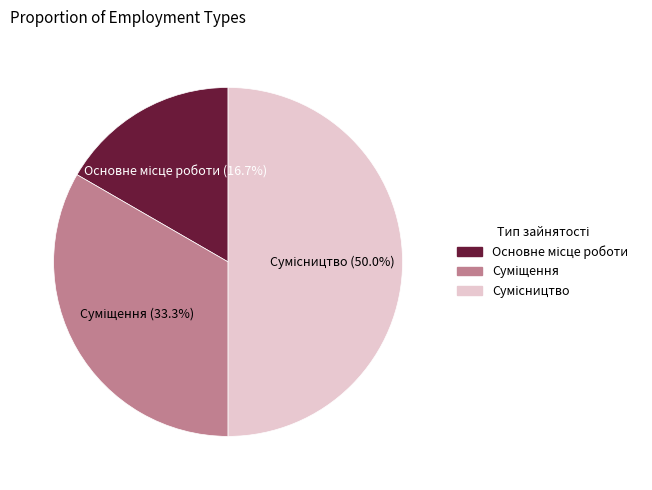

What percentage do Суміщення and Основне місце роботи together represent?

50.0%